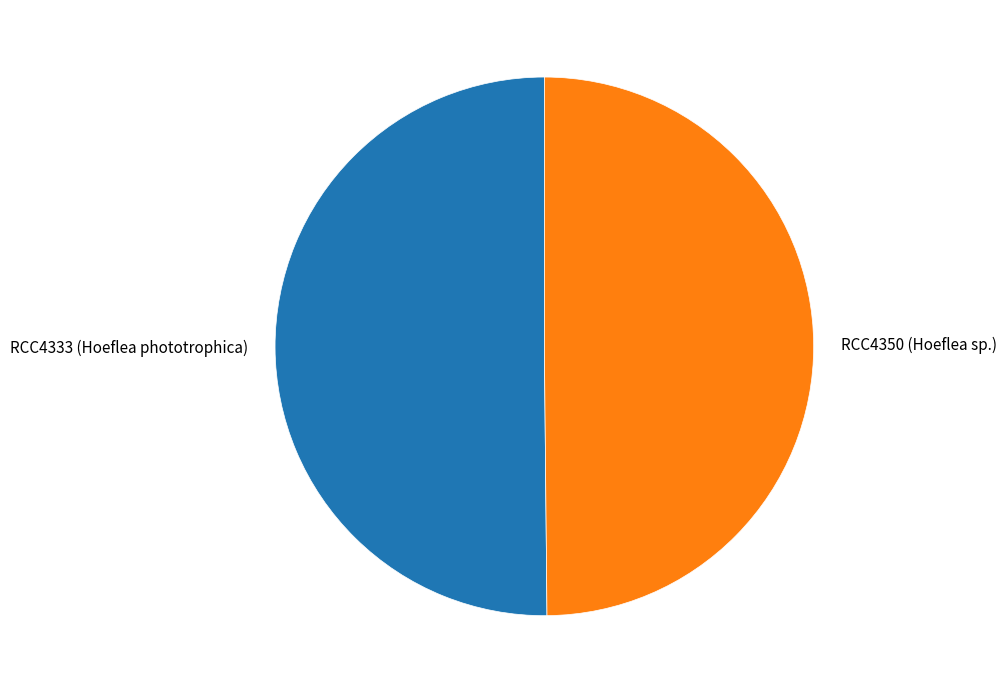

Count the number of slices in the pie.

2